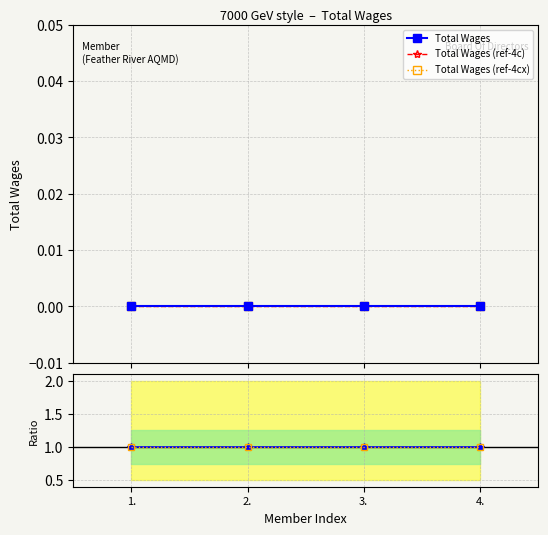

Is the value of Total Wages (ref-4cx) at 2. greater than the value of Ratio to ref at 4.?

No